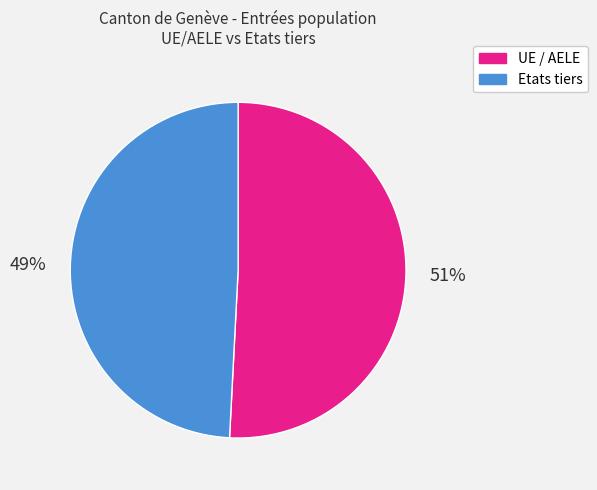

Approximately how many times larger is the value at Etats tiers compared to UE / AELE?

1.0